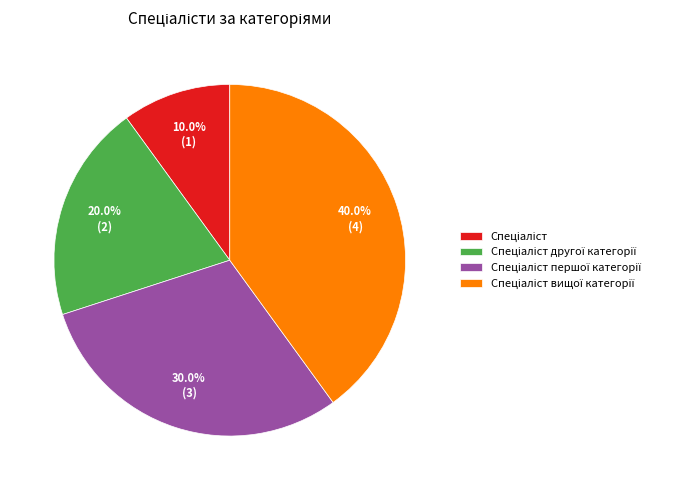

Is there a majority slice in this chart?

No